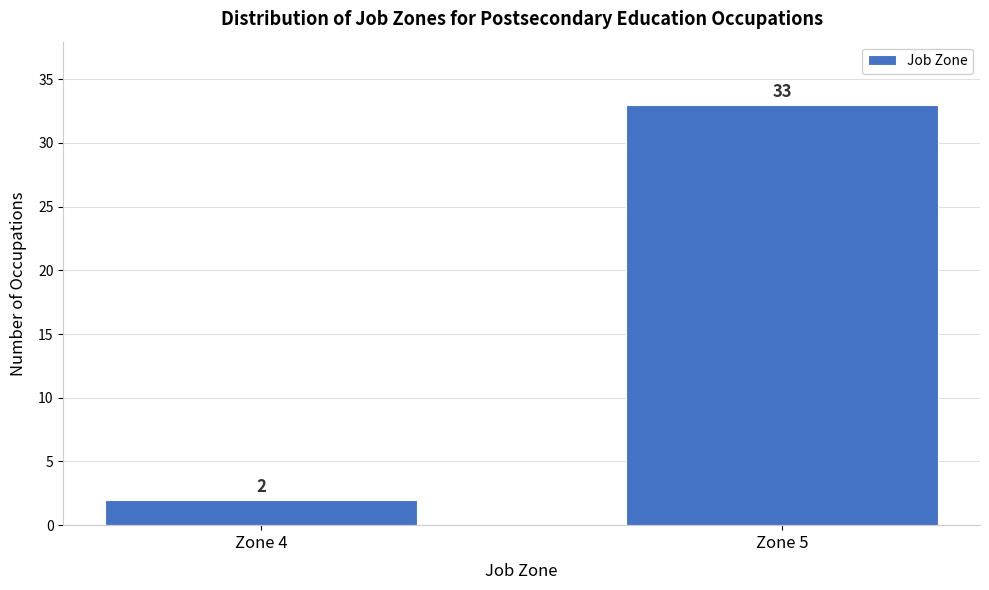

Reading right to left, transcribe all the data shown in this chart.

33	2